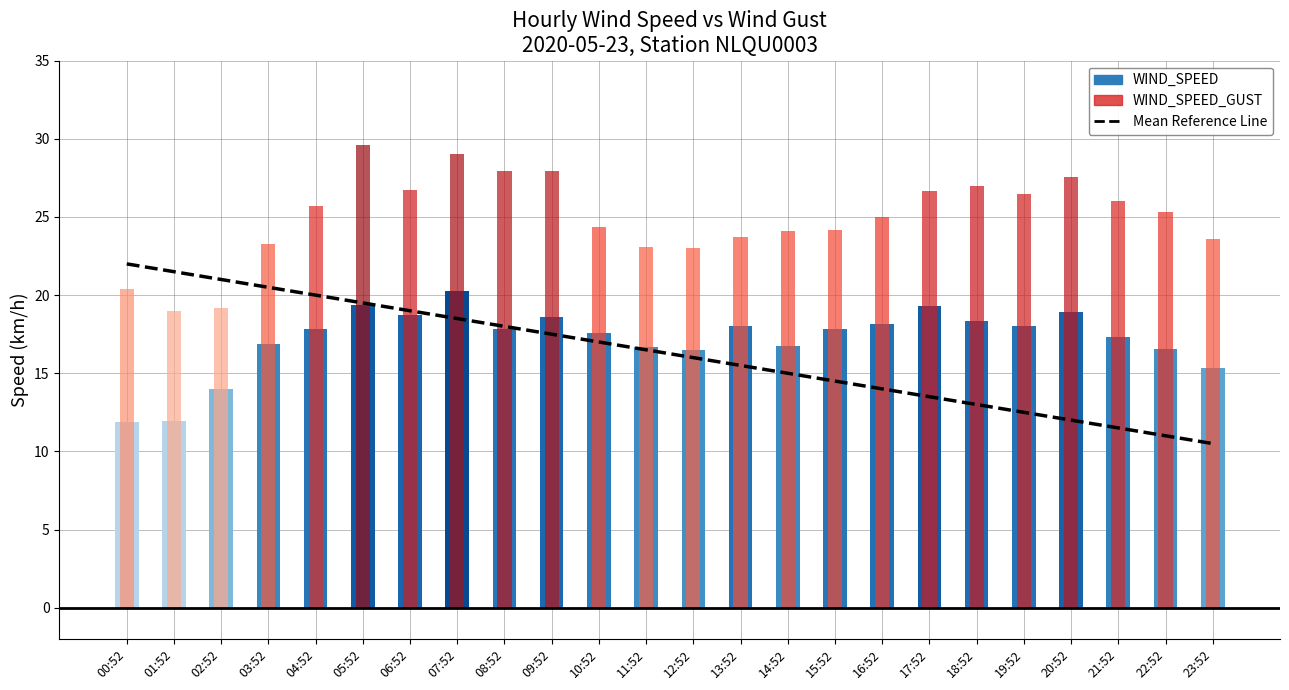

Which label corresponds to the largest value in the chart?

00:52